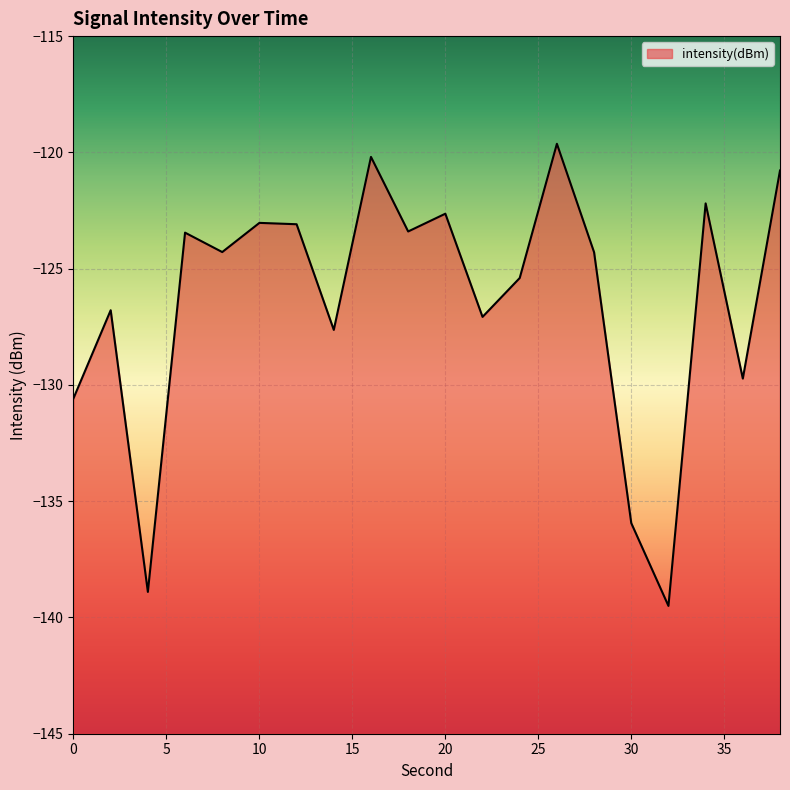

List the labels in order of value, largest first.

26, 16, 38, 34, 20, 10, 12, 18, 6, 8, 28, 24, 2, 22, 14, 36, 0, 30, 4, 32